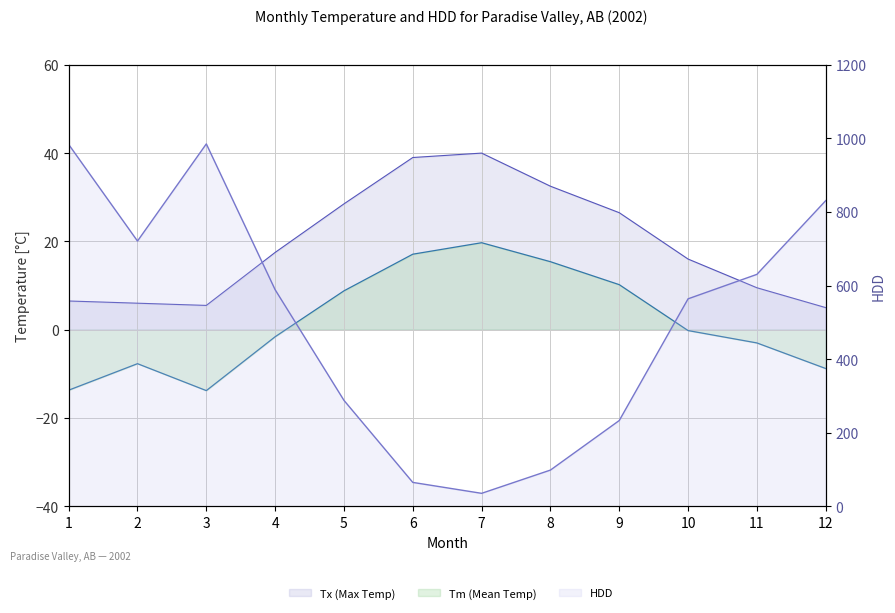

What is the value of the HDD point at the 3rd from the left?

985.0